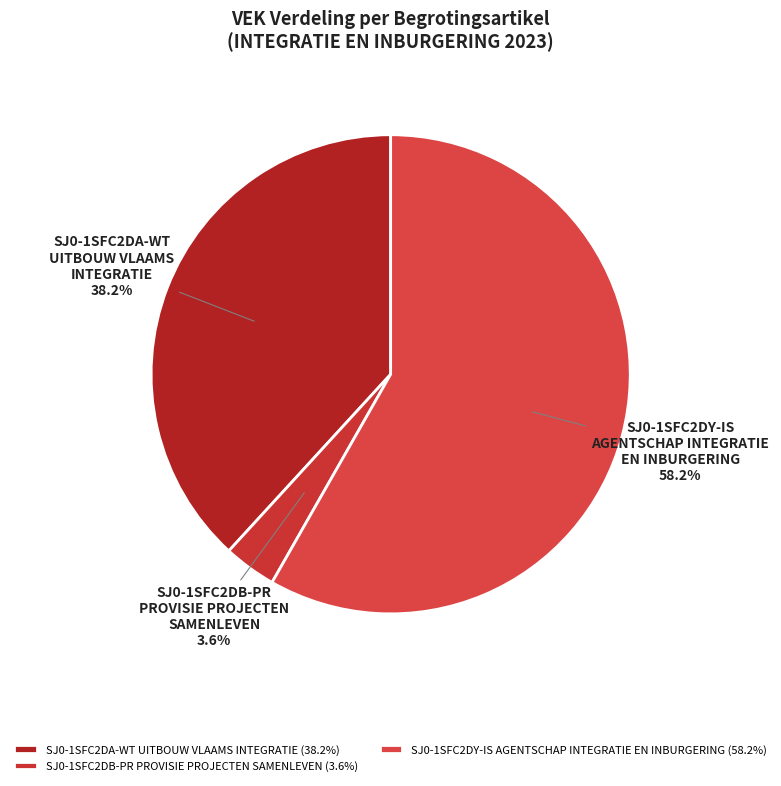

Is there a majority slice in this chart?

Yes